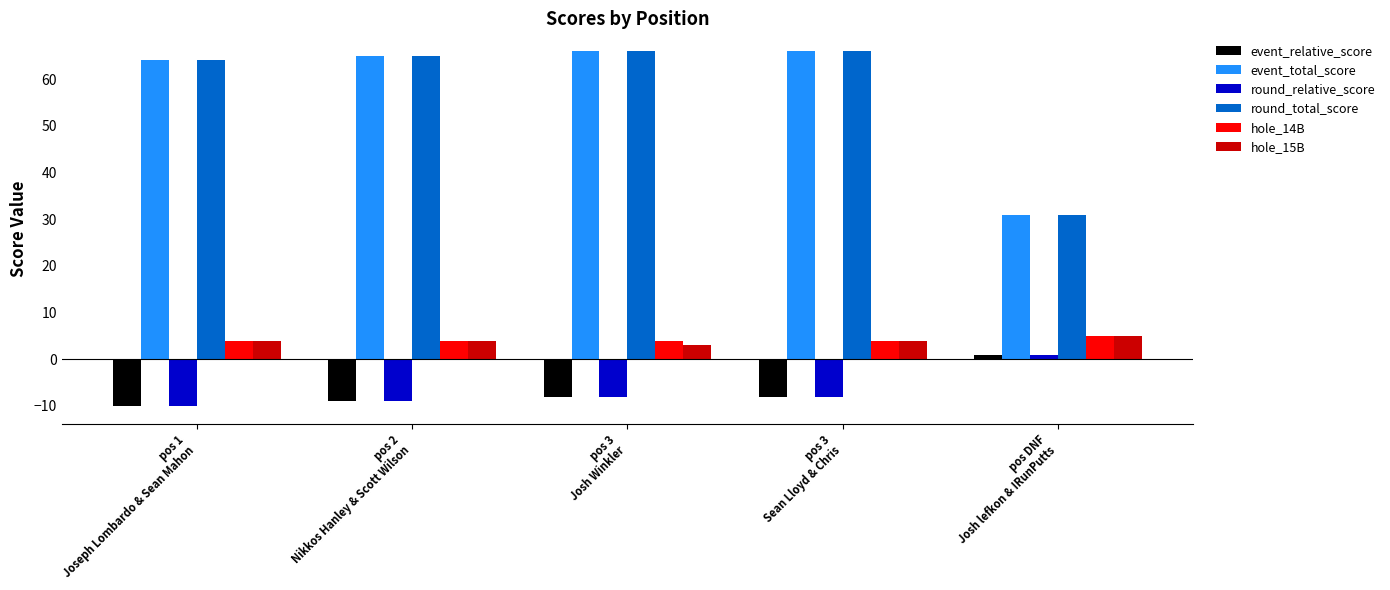

What is the maximum value for round_total_score?

66